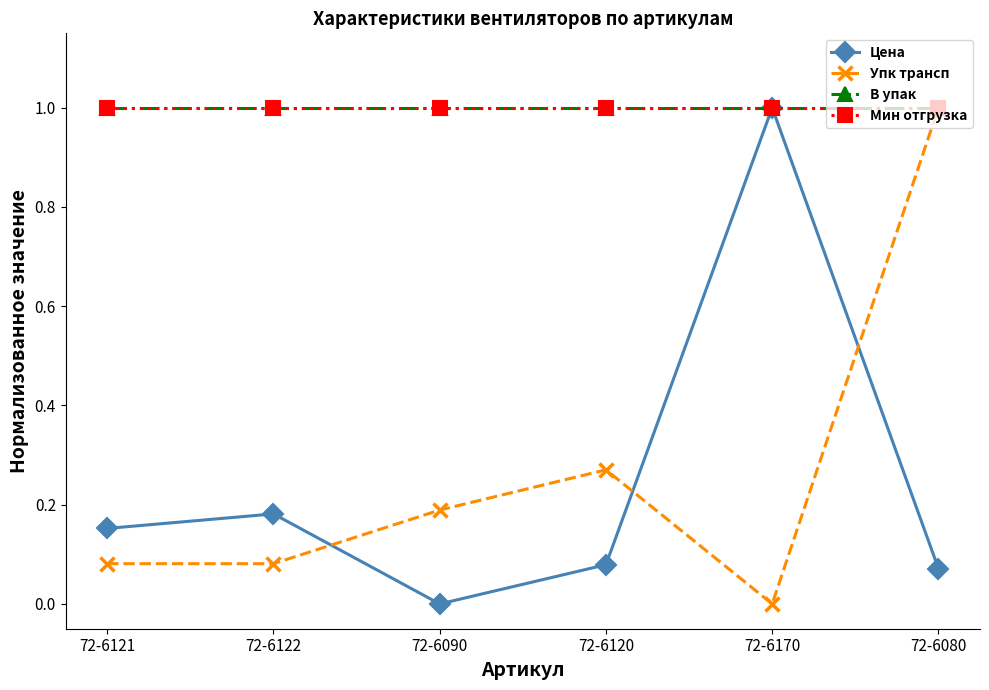

Is the value of Цена at 72-6090 greater than the value of Мин отгрузка at 72-6120?

No